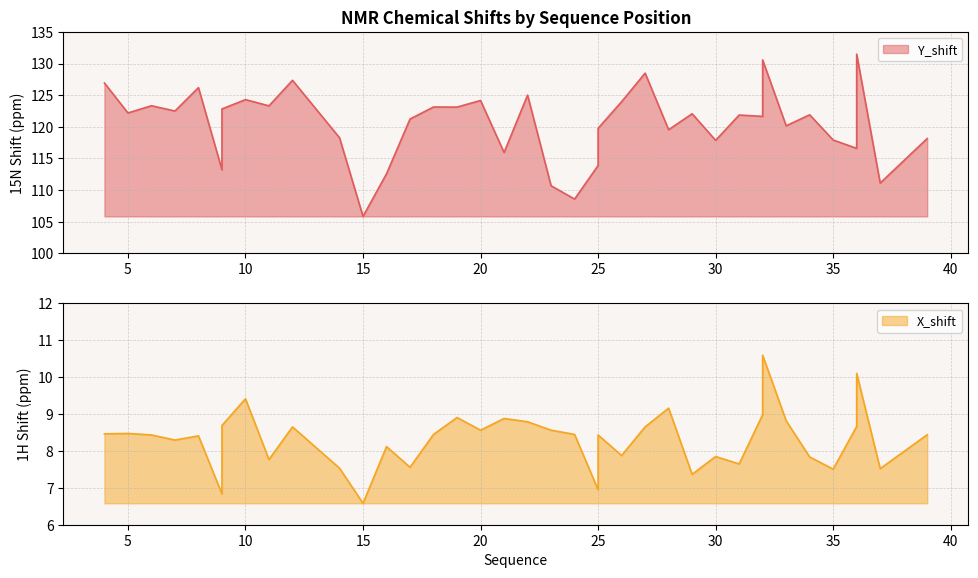

Rank the series by their average value, from lowest to highest.

X_shift, Y_shift